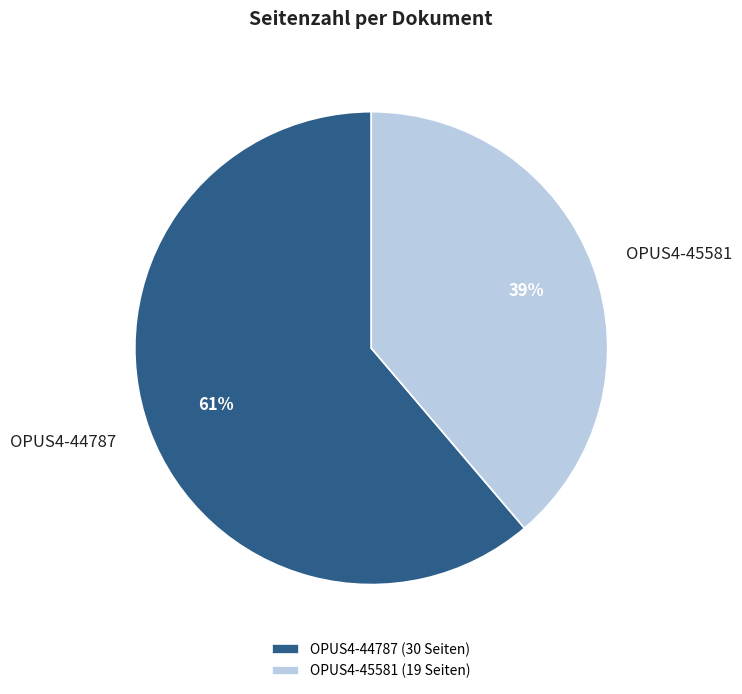

What is the largest slice in the pie chart?

OPUS4-44787